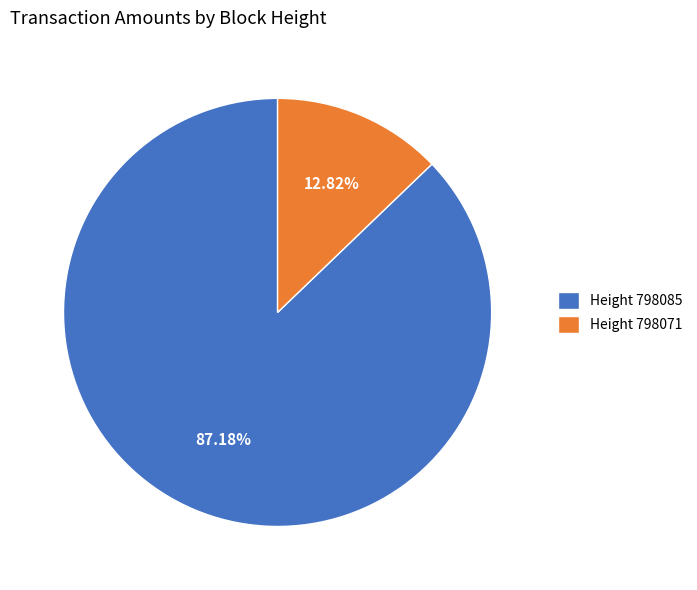

How many segments does this pie chart have?

2